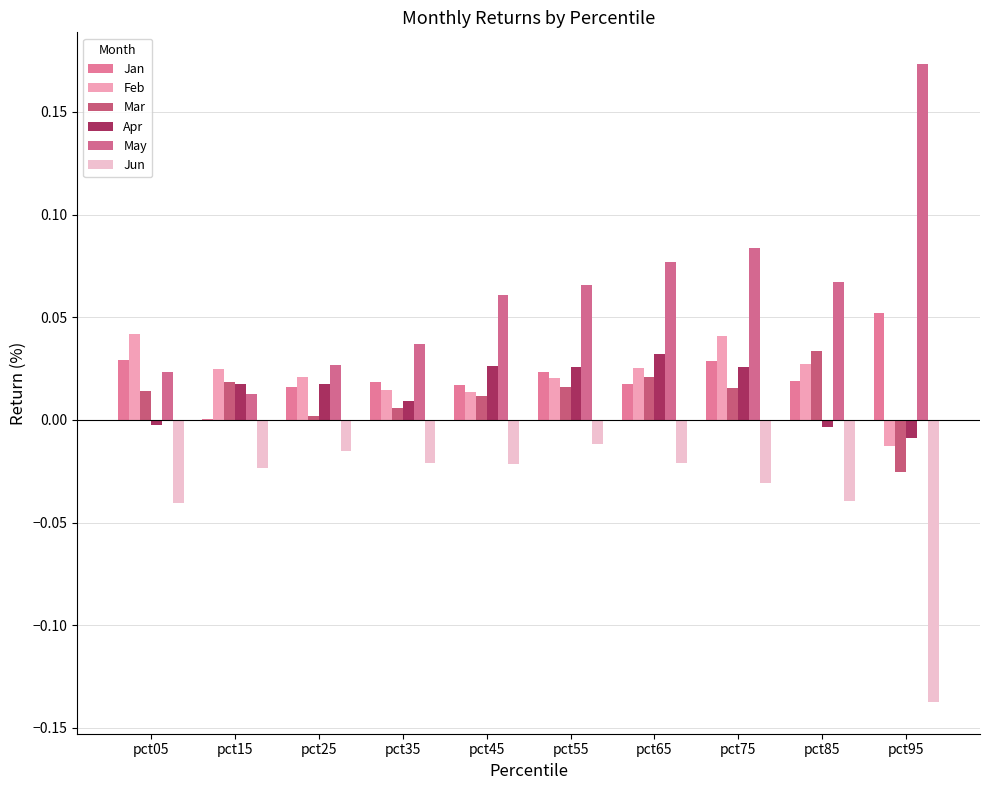

Which series has the widest spread of values?

May